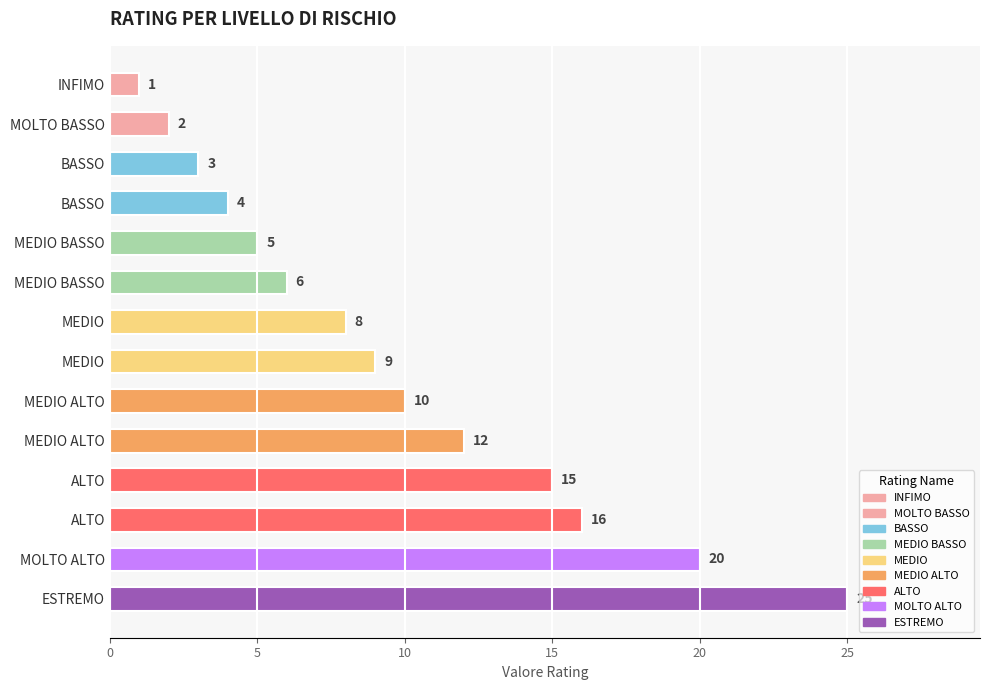

What is the sum of all values?

136